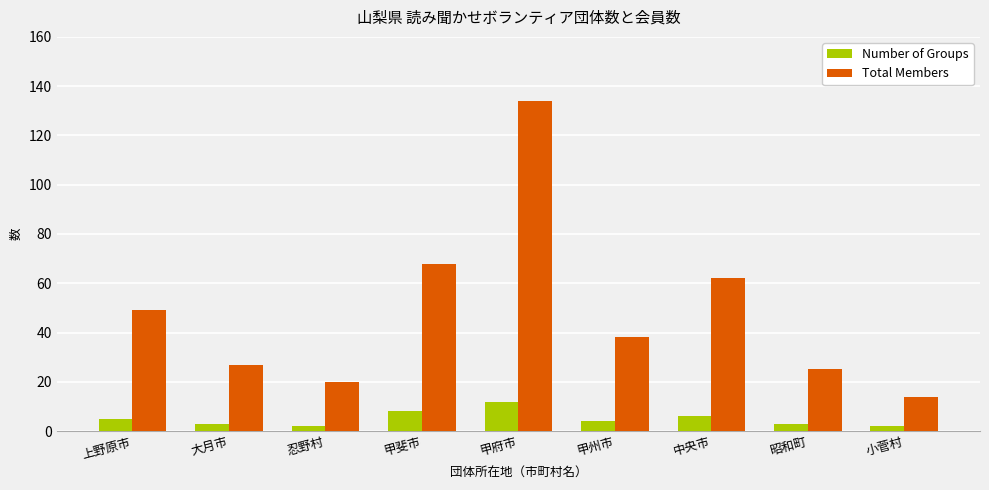

Rank the categories by Total Members value from lowest to highest.

小菅村, 忍野村, 昭和町, 大月市, 甲州市, 上野原市, 中央市, 甲斐市, 甲府市